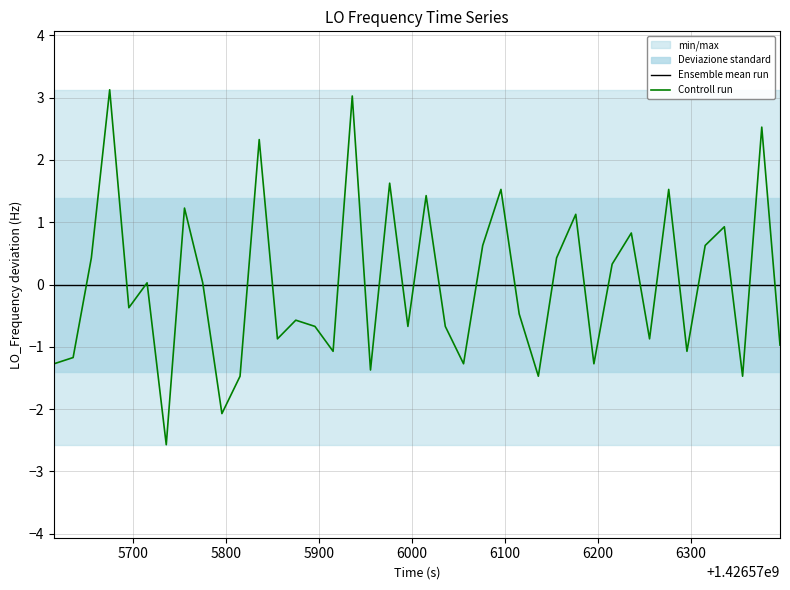

What is the difference between the maximum and second lowest values in the Controll run series?

5.2